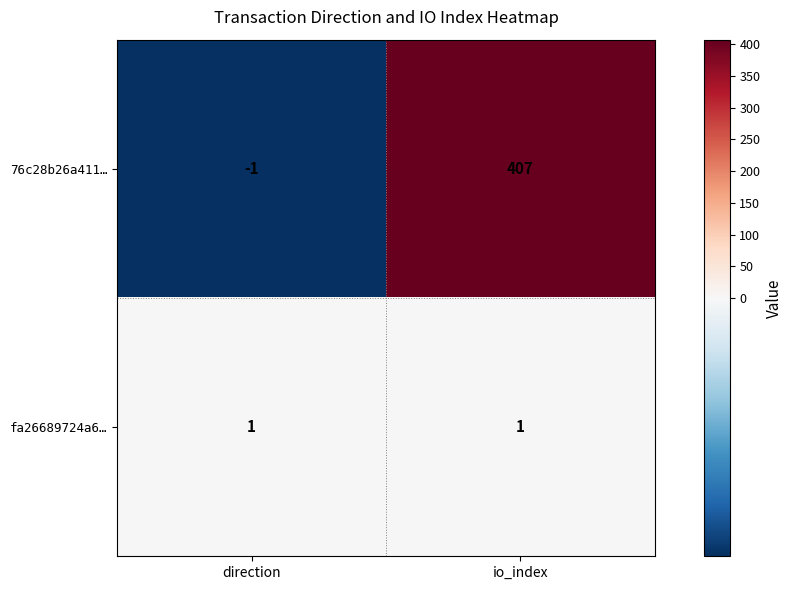

What is the highest value of the 76c28b26a411… series?

407